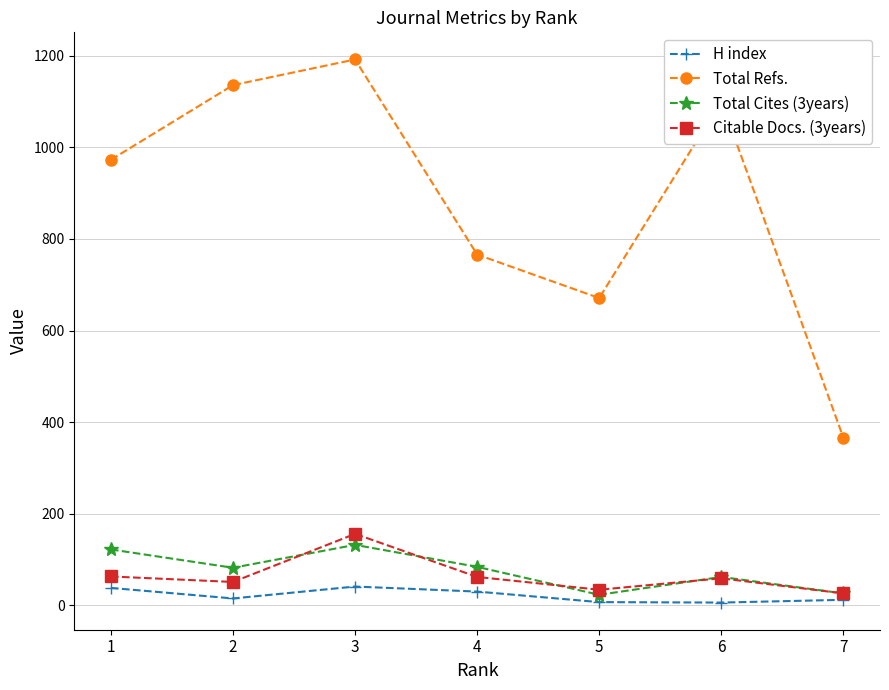

Rank the series by their maximum value, from lowest to highest.

H index, Total Cites (3years), Citable Docs. (3years), Total Refs.